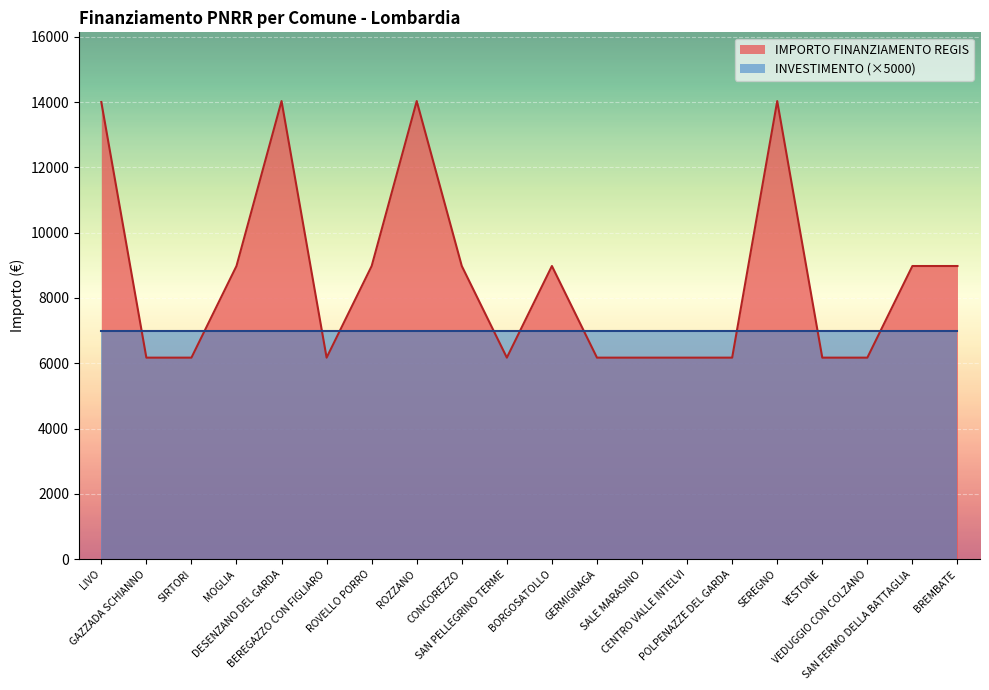

What value does the data have at SAN FERMO DELLA BATTAGLIA?

8979.2